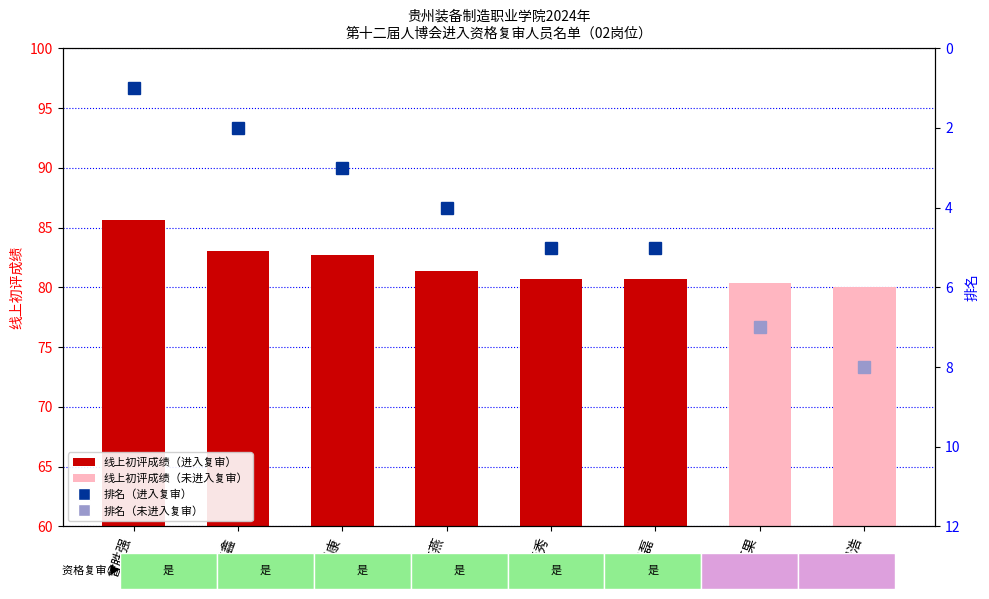

Which category has the lowest value across all series?

吴浩